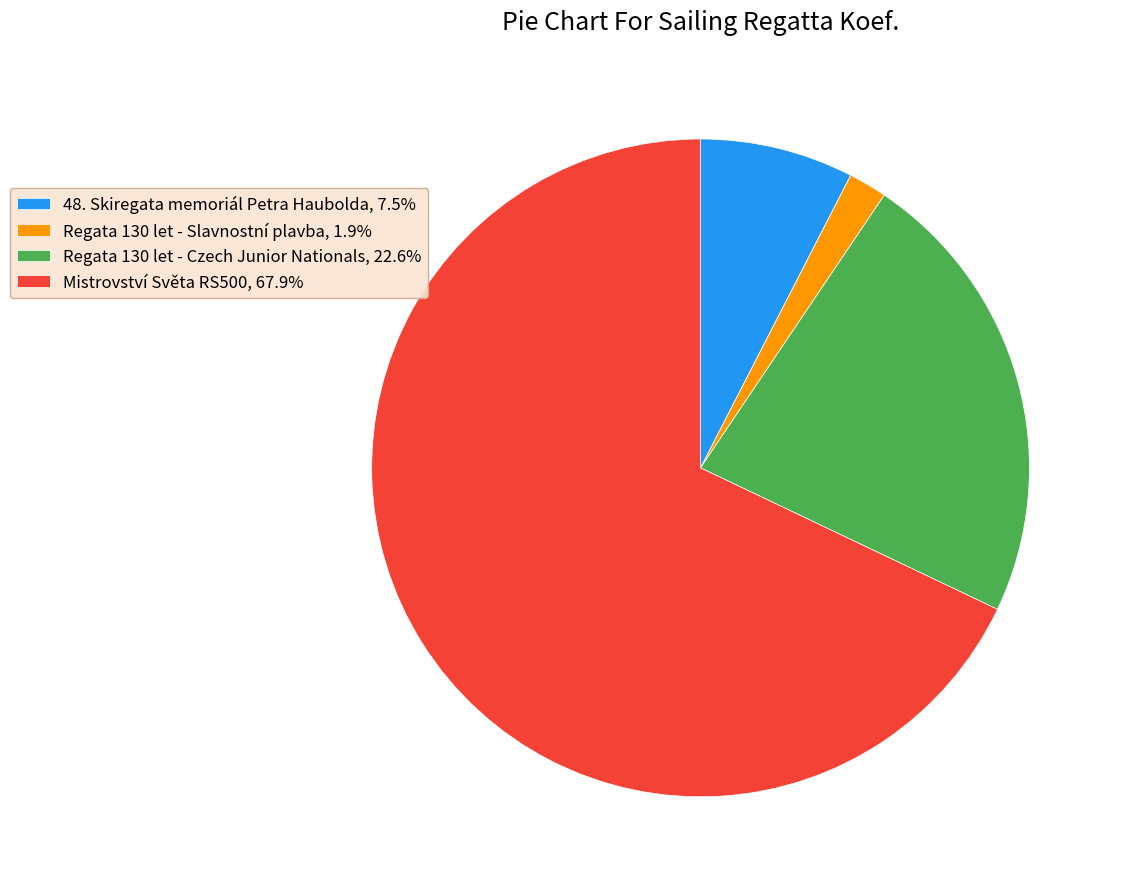

What is the ratio of the value at Regata 130 let - Czech Junior Nationals, 22.6% to the value at Regata 130 let - Slavnostní plavba, 1.9%?

12.0